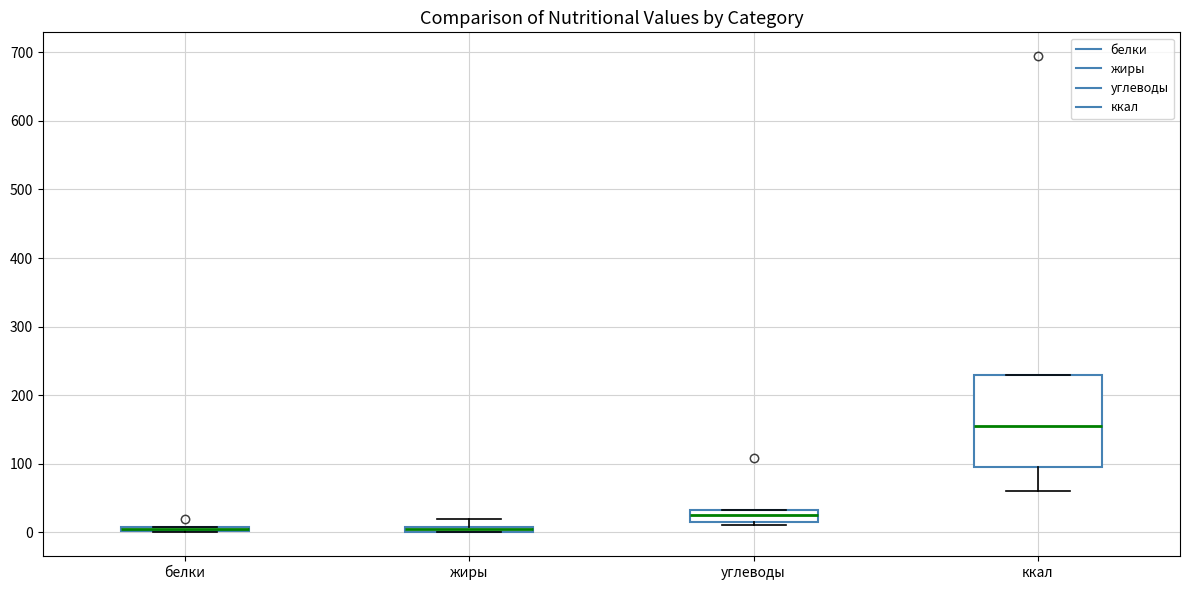

Where does the upper whisker of the box for жиры end on the y-axis? The values are not printed on the chart, so give them approximately, as read against the axis.

20